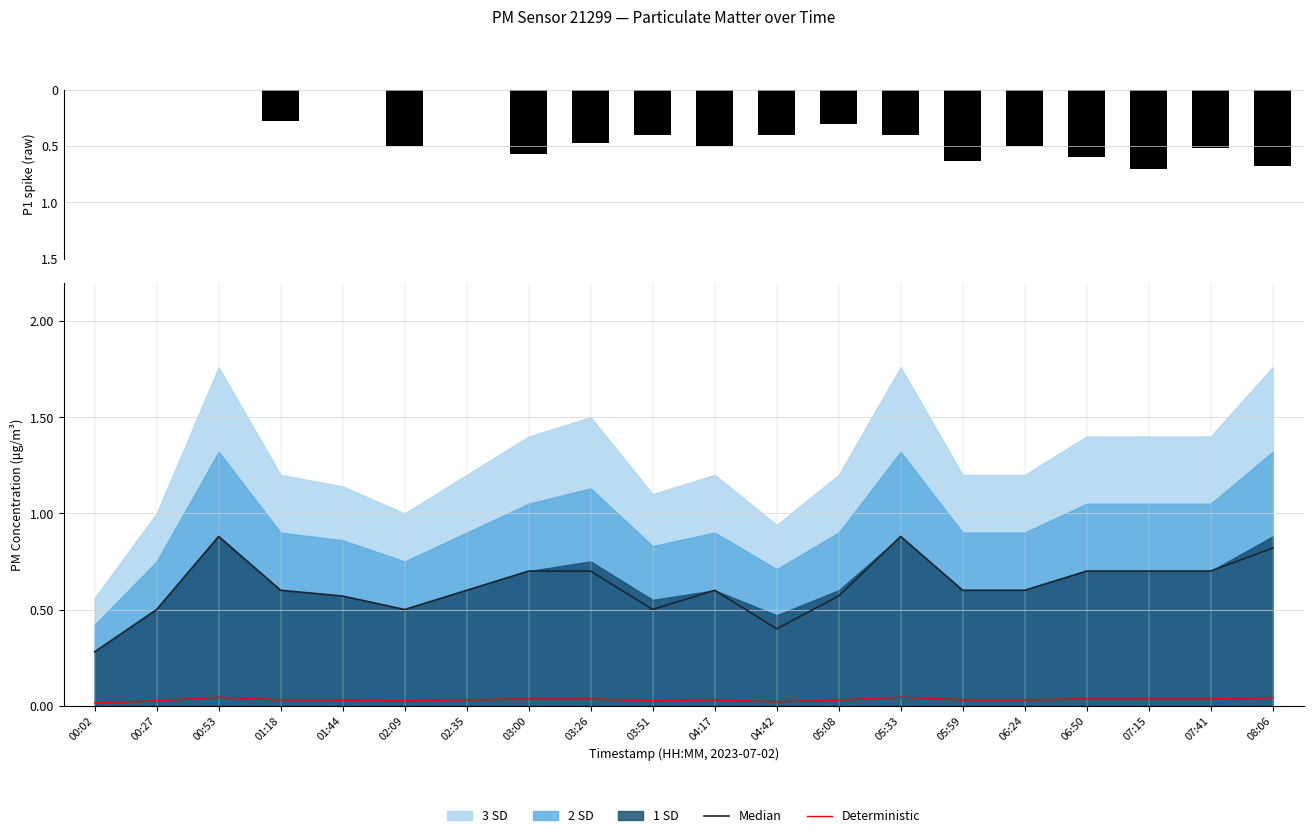

Which series has the widest spread of values?

P1 spike (raw)